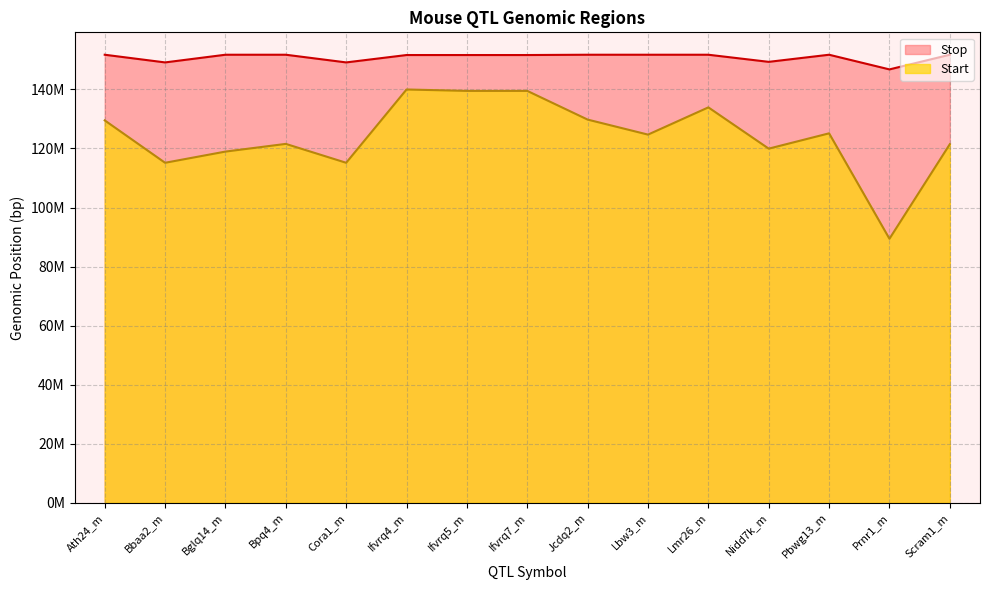

True or false: Stop has a value of 151658149 at Ifvrq4_m.

True